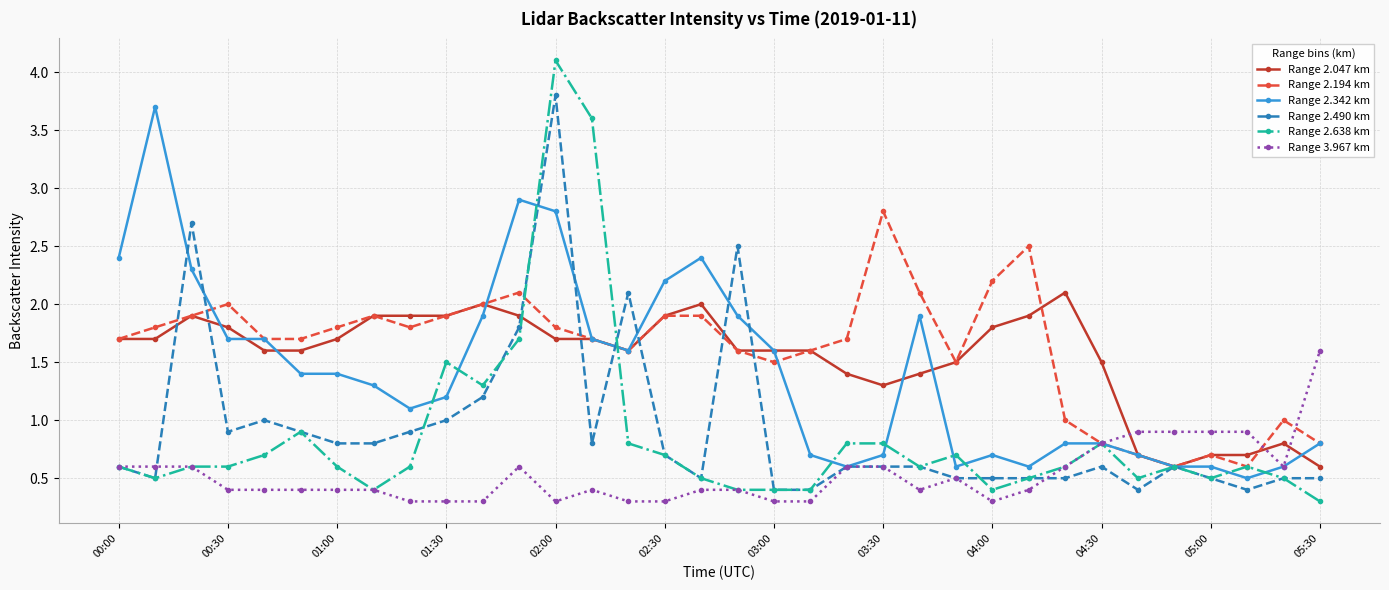

After their last crossing, which series has the higher values: Range 2.047 km or Range 3.967 km?

Range 3.967 km